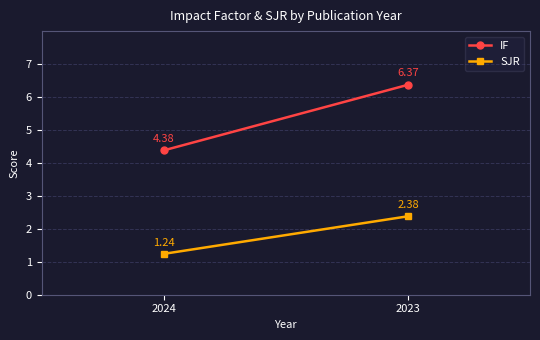

List the labels in order of IF value, smallest first.

2024, 2023